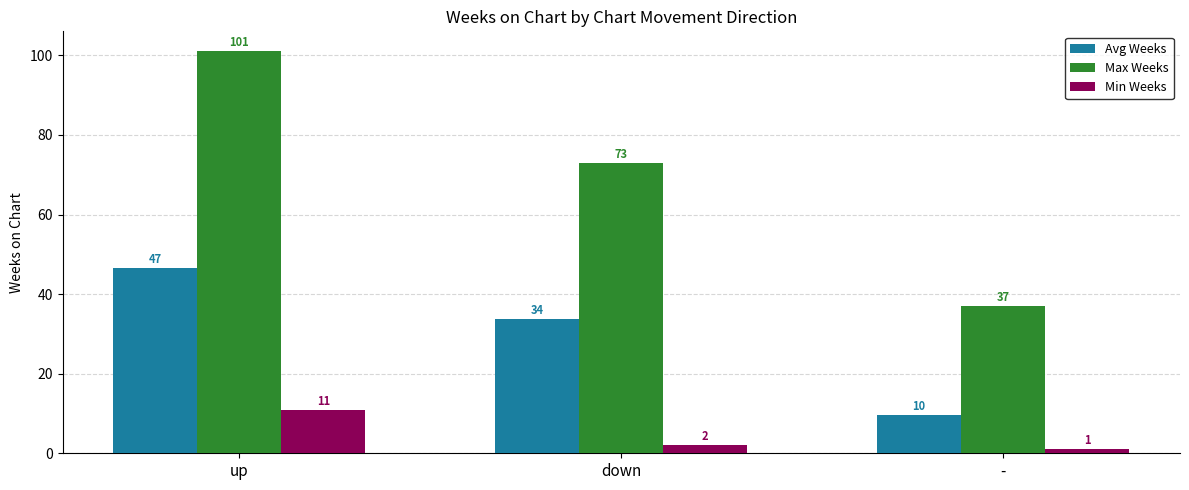

What is the difference between the maximum and minimum values in the Max Weeks series?

64.0